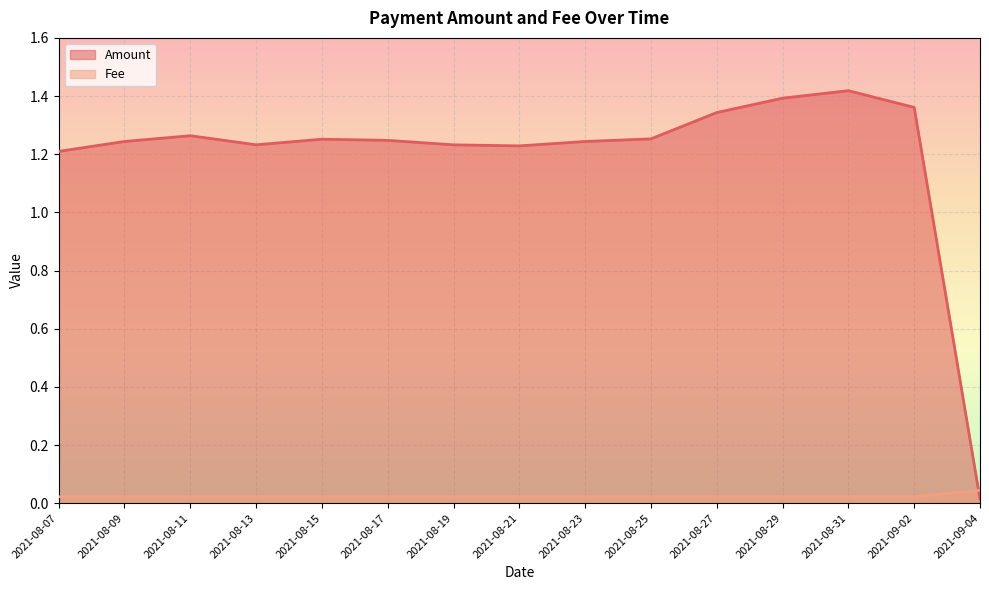

How many values in the Amount series are below 1?

1